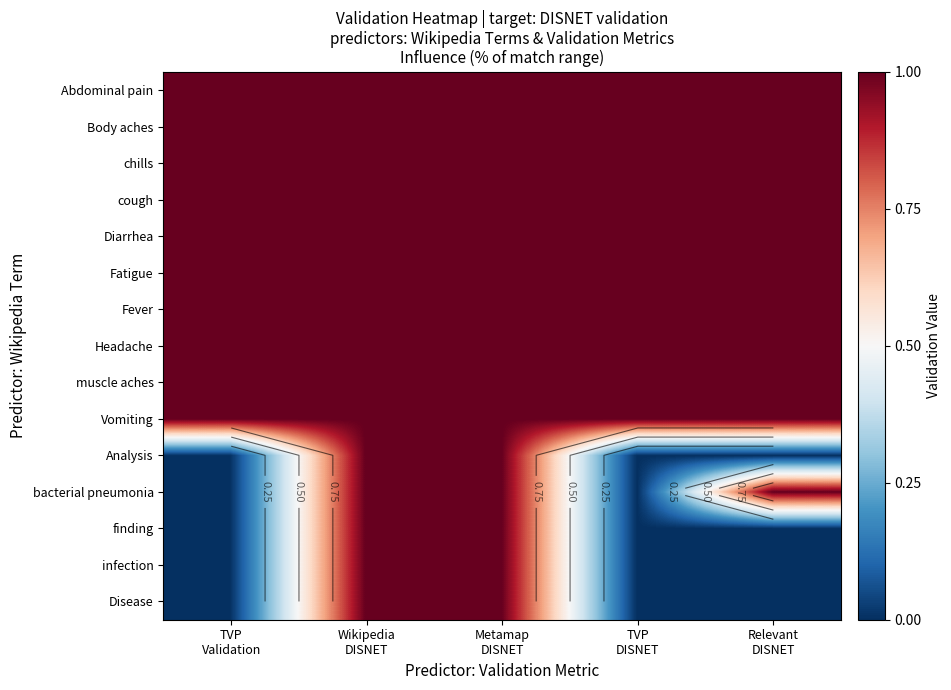

What value does the Fever series have at Wikipedia DISNET?

1